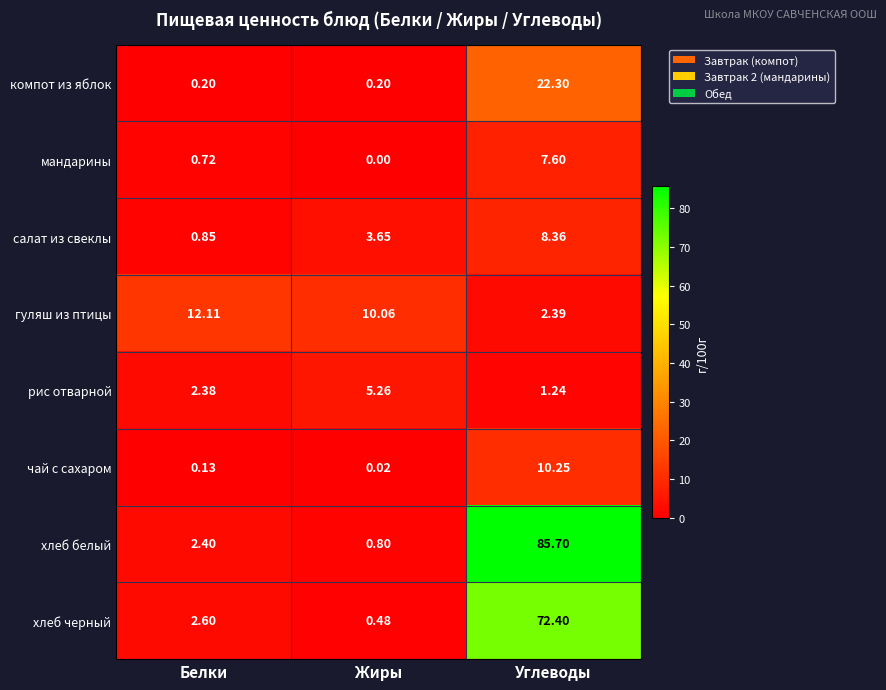

List the series in order of their peak value, lowest first.

рис отварной, мандарины, салат из свеклы, чай с сахаром, гуляш из птицы, компот из яблок, хлеб черный, хлеб белый